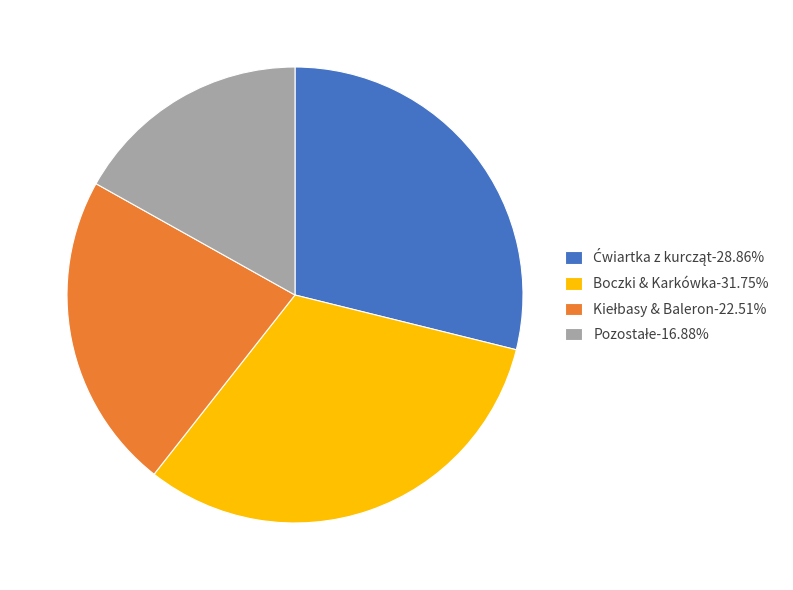

Is there a majority slice in this chart?

No